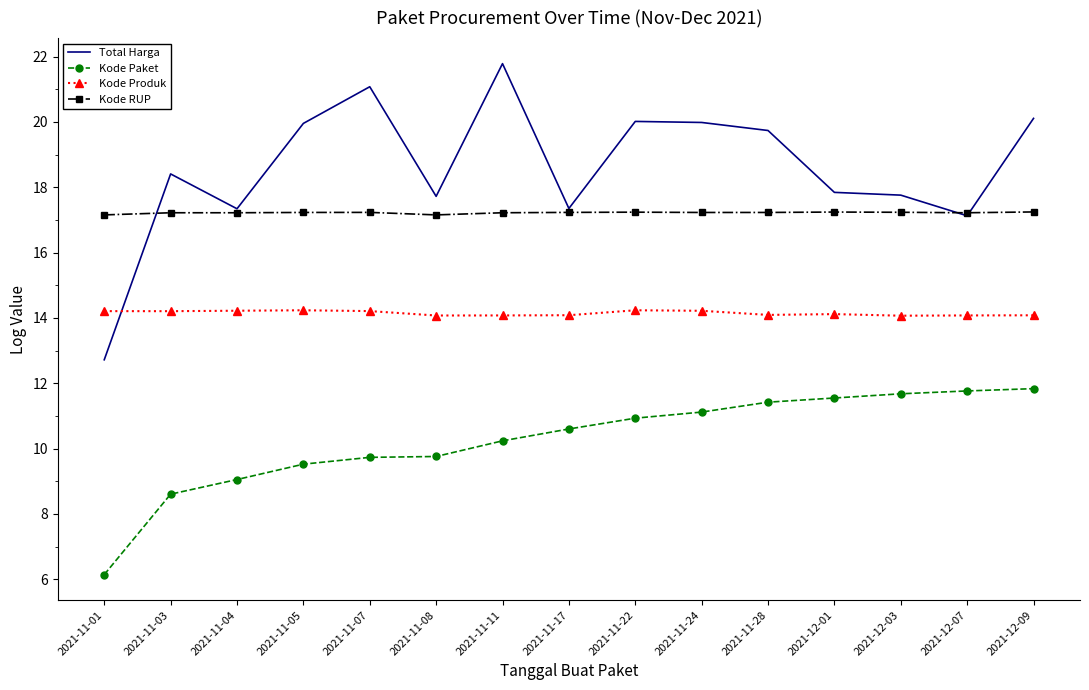

True or false: Kode Paket and Kode Produk intersect in this chart.

False